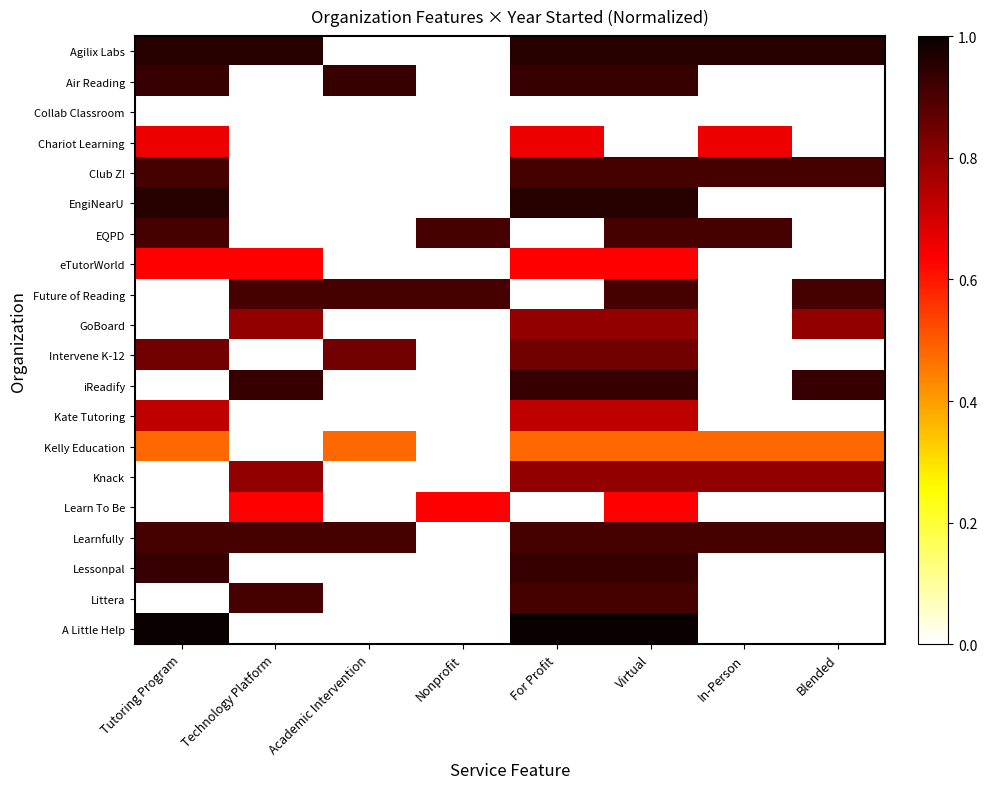

Reading left to right, what are all the values shown in this chart?

Agilix Labs: Tutoring Program=1.0	Technology Platform=1.0	Academic Intervention=0.0	Nonprofit=0.0	For Profit=1.0	Virtual=1.0	In-Person=1.0	Blended=1.0
Air Reading: Tutoring Program=0.9	Technology Platform=0.0	Academic Intervention=0.9	Nonprofit=0.0	For Profit=0.9	Virtual=0.9	In-Person=0.0	Blended=0.0
Collab Classroom: Tutoring Program=0.0	Technology Platform=0.0	Academic Intervention=0.0	Nonprofit=0.0	For Profit=0.0	Virtual=0.0	In-Person=0.0	Blended=0.0
Chariot Learning: Tutoring Program=0.7	Technology Platform=0.0	Academic Intervention=0.0	Nonprofit=0.0	For Profit=0.7	Virtual=0.0	In-Person=0.7	Blended=0.0
Club Z!: Tutoring Program=0.9	Technology Platform=0.0	Academic Intervention=0.0	Nonprofit=0.0	For Profit=0.9	Virtual=0.9	In-Person=0.9	Blended=0.9
EngiNearU: Tutoring Program=1.0	Technology Platform=0.0	Academic Intervention=0.0	Nonprofit=0.0	For Profit=1.0	Virtual=1.0	In-Person=0.0	Blended=0.0
EQPD: Tutoring Program=0.9	Technology Platform=0.0	Academic Intervention=0.0	Nonprofit=0.9	For Profit=0.0	Virtual=0.9	In-Person=0.9	Blended=0.0
eTutorWorld: Tutoring Program=0.6	Technology Platform=0.6	Academic Intervention=0.0	Nonprofit=0.0	For Profit=0.6	Virtual=0.6	In-Person=0.0	Blended=0.0
Future of Reading: Tutoring Program=0.0	Technology Platform=0.9	Academic Intervention=0.9	Nonprofit=0.9	For Profit=0.0	Virtual=0.9	In-Person=0.0	Blended=0.9
GoBoard: Tutoring Program=0.0	Technology Platform=0.8	Academic Intervention=0.0	Nonprofit=0.0	For Profit=0.8	Virtual=0.8	In-Person=0.0	Blended=0.8
Intervene K-12: Tutoring Program=0.8	Technology Platform=0.0	Academic Intervention=0.8	Nonprofit=0.0	For Profit=0.8	Virtual=0.8	In-Person=0.0	Blended=0.0
iReadify: Tutoring Program=0.0	Technology Platform=0.9	Academic Intervention=0.0	Nonprofit=0.0	For Profit=0.9	Virtual=0.9	In-Person=0.0	Blended=0.9
Kate Tutoring: Tutoring Program=0.7	Technology Platform=0.0	Academic Intervention=0.0	Nonprofit=0.0	For Profit=0.7	Virtual=0.7	In-Person=0.0	Blended=0.0
Kelly Education: Tutoring Program=0.5	Technology Platform=0.0	Academic Intervention=0.5	Nonprofit=0.0	For Profit=0.5	Virtual=0.5	In-Person=0.5	Blended=0.5
Knack: Tutoring Program=0.0	Technology Platform=0.8	Academic Intervention=0.0	Nonprofit=0.0	For Profit=0.8	Virtual=0.8	In-Person=0.8	Blended=0.8
Learn To Be: Tutoring Program=0.0	Technology Platform=0.6	Academic Intervention=0.0	Nonprofit=0.6	For Profit=0.0	Virtual=0.6	In-Person=0.0	Blended=0.0
Learnfully: Tutoring Program=0.9	Technology Platform=0.9	Academic Intervention=0.9	Nonprofit=0.0	For Profit=0.9	Virtual=0.9	In-Person=0.9	Blended=0.9
Lessonpal: Tutoring Program=0.9	Technology Platform=0.0	Academic Intervention=0.0	Nonprofit=0.0	For Profit=0.9	Virtual=0.9	In-Person=0.0	Blended=0.0
Littera: Tutoring Program=0.0	Technology Platform=0.9	Academic Intervention=0.0	Nonprofit=0.0	For Profit=0.9	Virtual=0.9	In-Person=0.0	Blended=0.0
A Little Help: Tutoring Program=1.0	Technology Platform=0.0	Academic Intervention=0.0	Nonprofit=0.0	For Profit=1.0	Virtual=1.0	In-Person=0.0	Blended=0.0